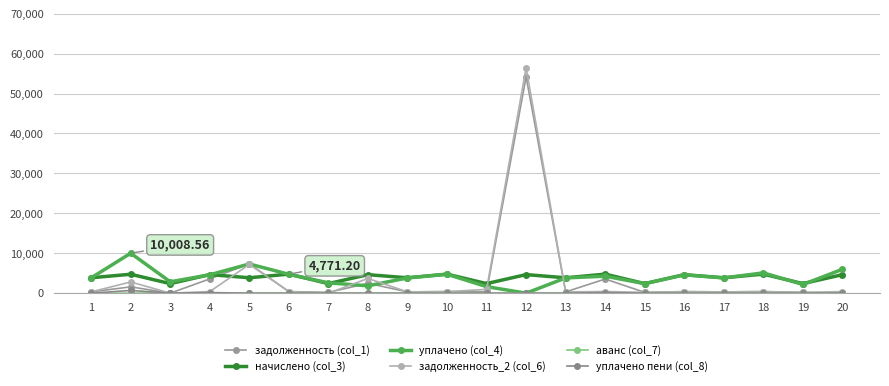

List the series in order of their peak value, lowest first.

аванс (col_7), уплачено пени (col_8), начислено (col_3), уплачено (col_4), задолженность (col_1), задолженность_2 (col_6)